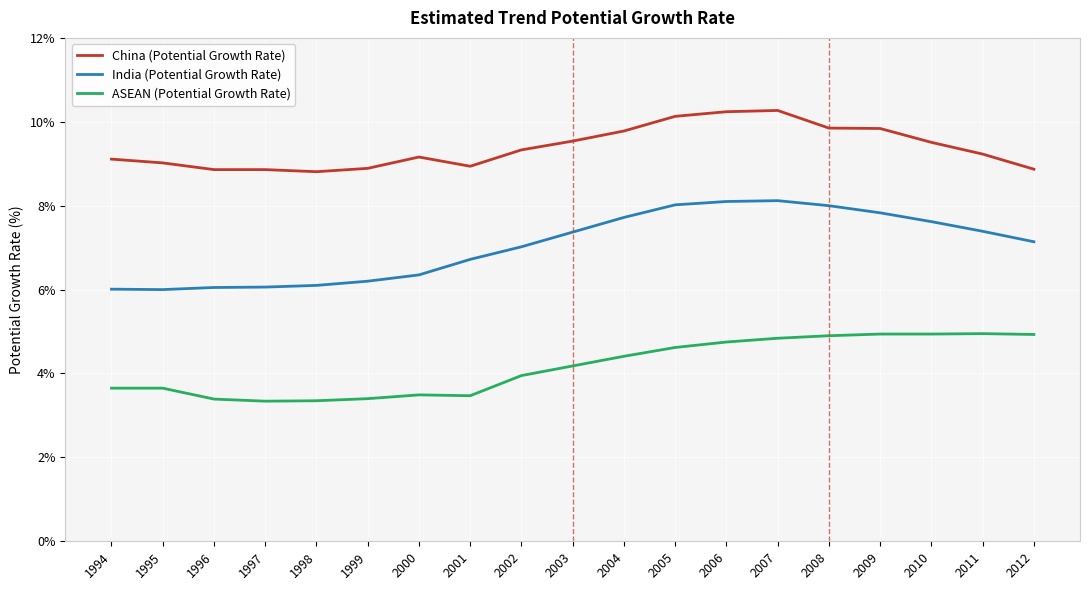

What is the sum of the China (Potential Growth Rate) values at 1996 and 1999?

17.8